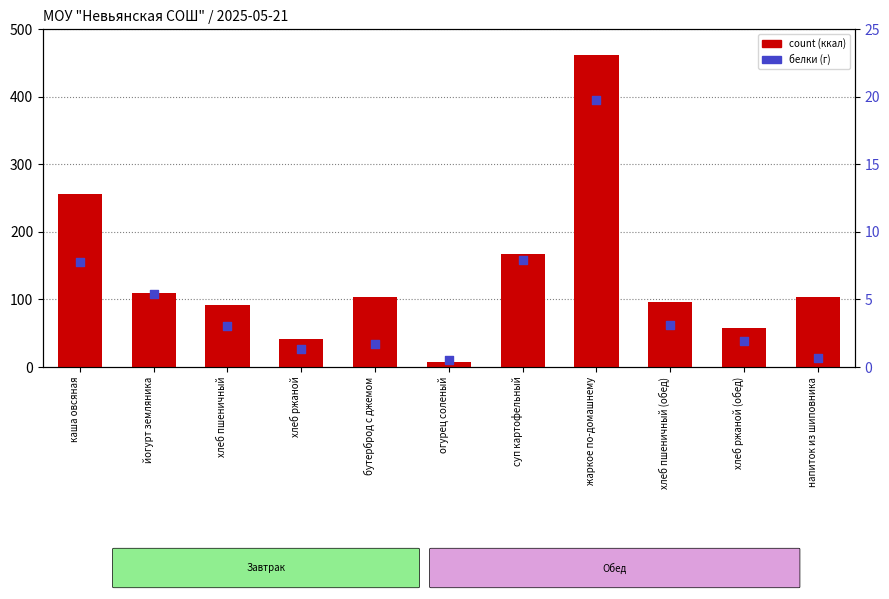

Which series has the largest total across all categories?

count